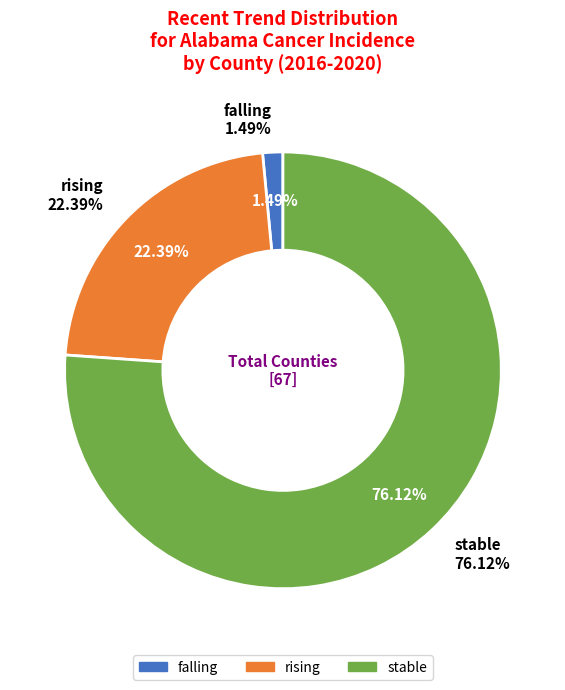

Does stable represent more than half of the total?

Yes